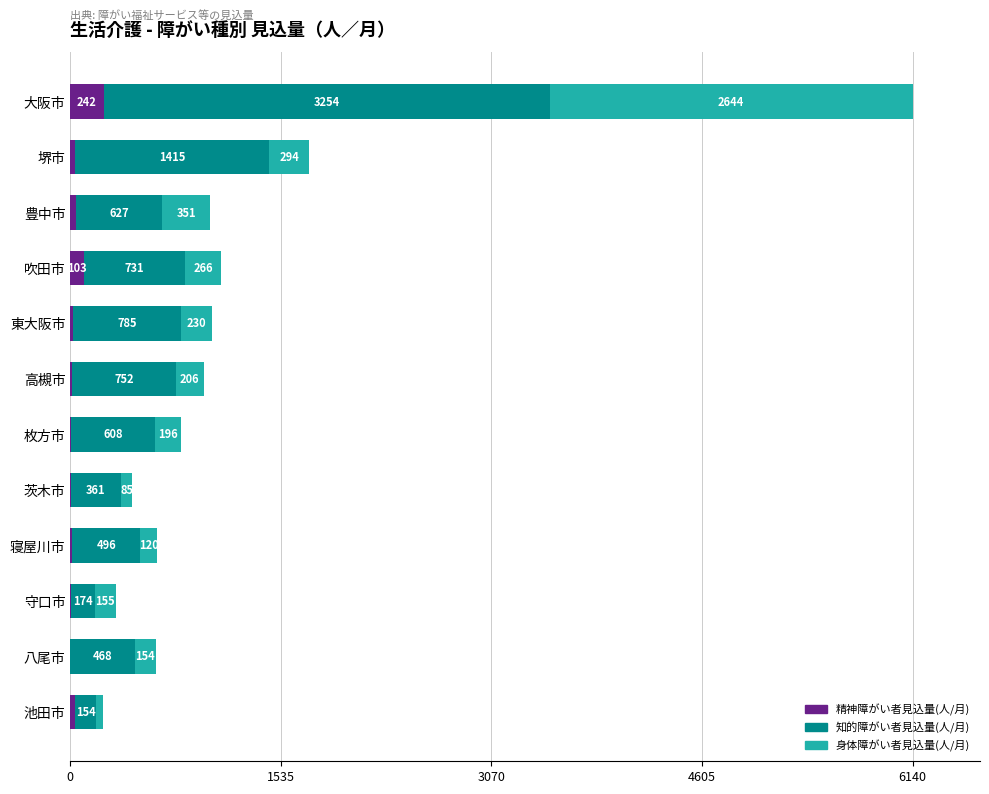

At which category is the sum across all series the highest?

大阪市